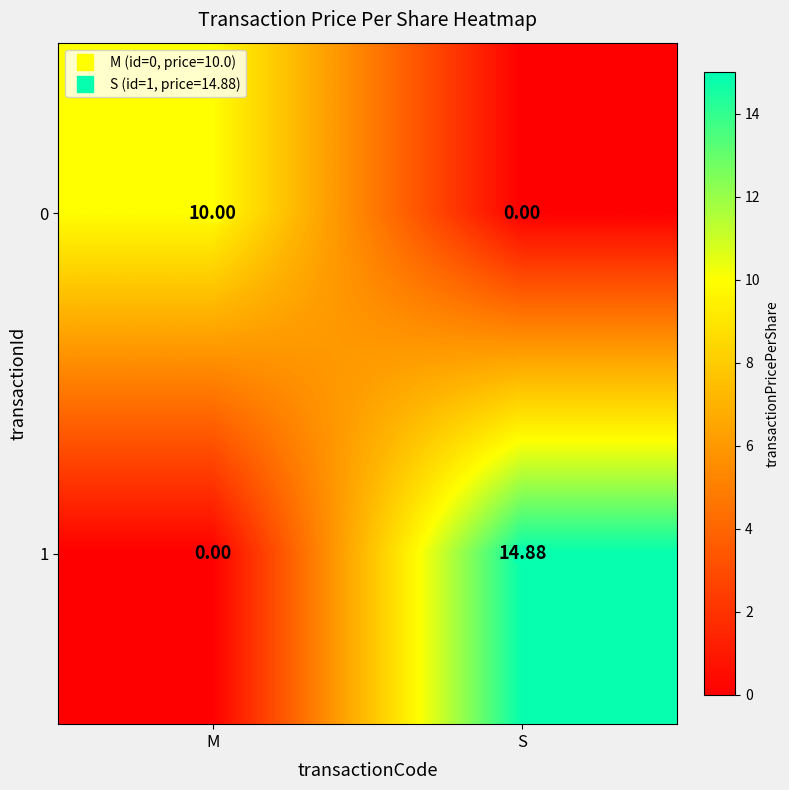

What is the total value across all series at S?

14.9